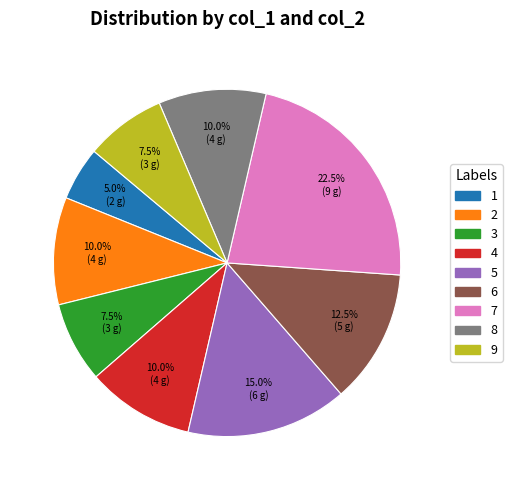

What is the ratio of the value at 7 to the value at 1?

4.5